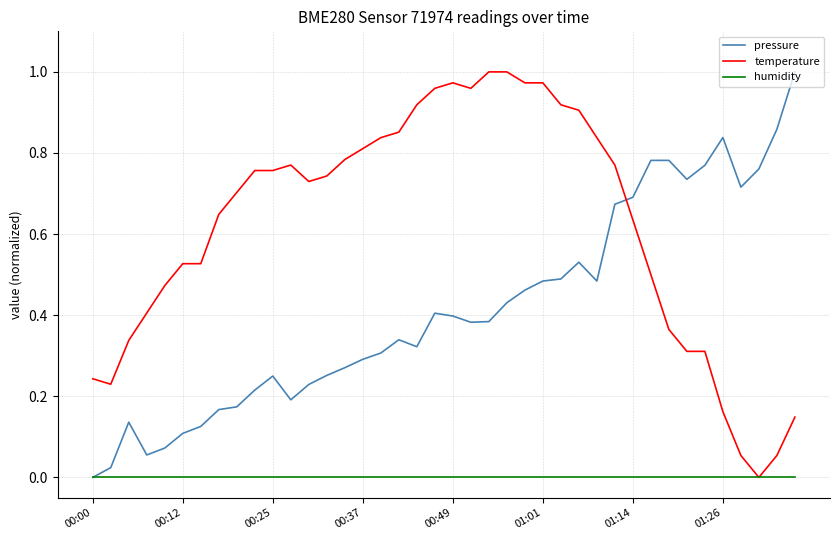

Which series has the largest total across all categories?

temperature